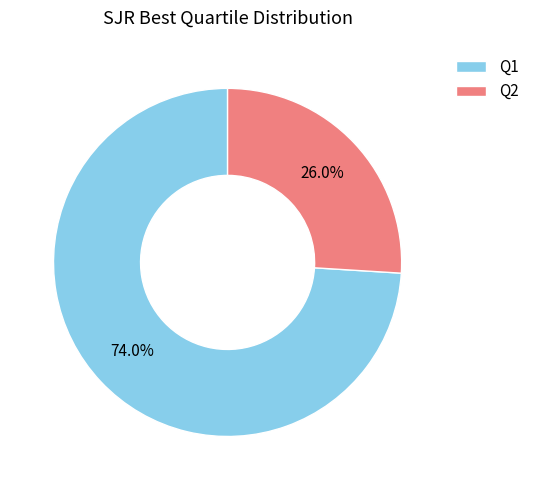

What percentage is the Q1 slice, to the nearest percent?

74%